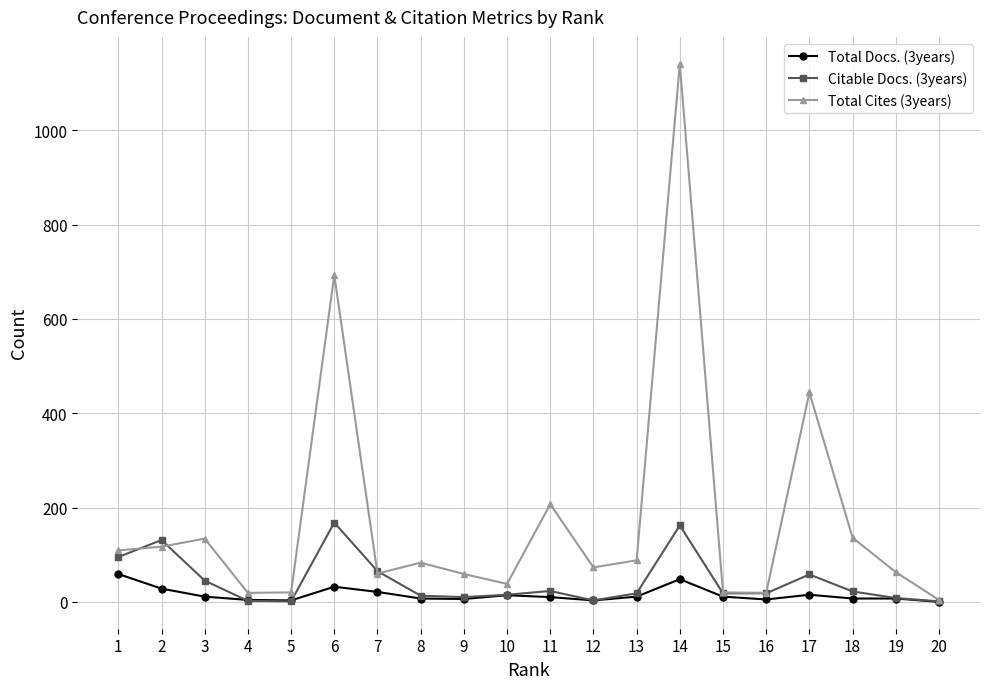

Which series has the largest range (max minus min)?

Total Cites (3years)